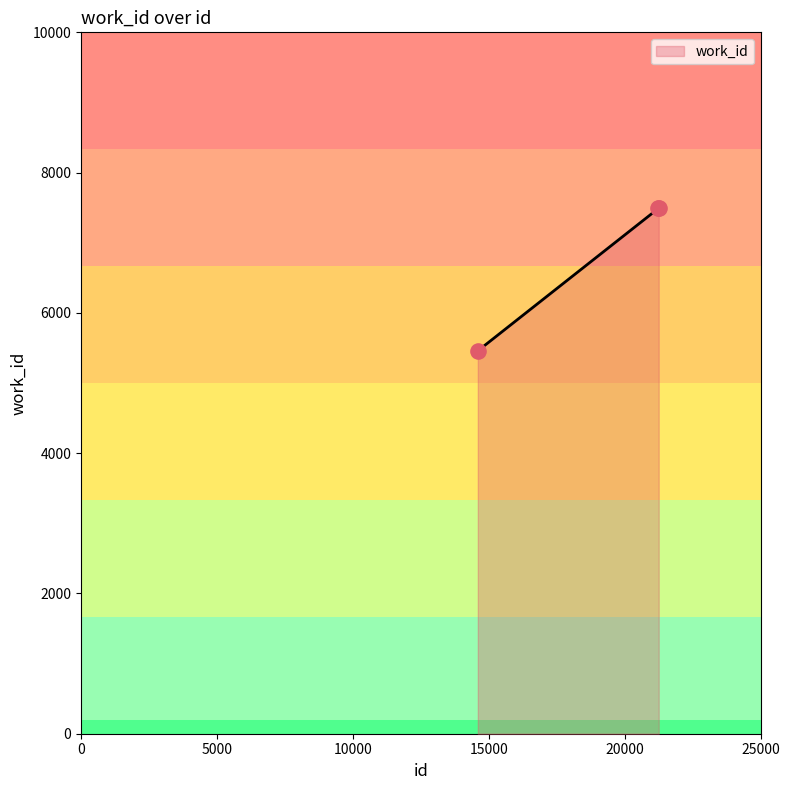

What is the minimum value shown in the chart?

5459